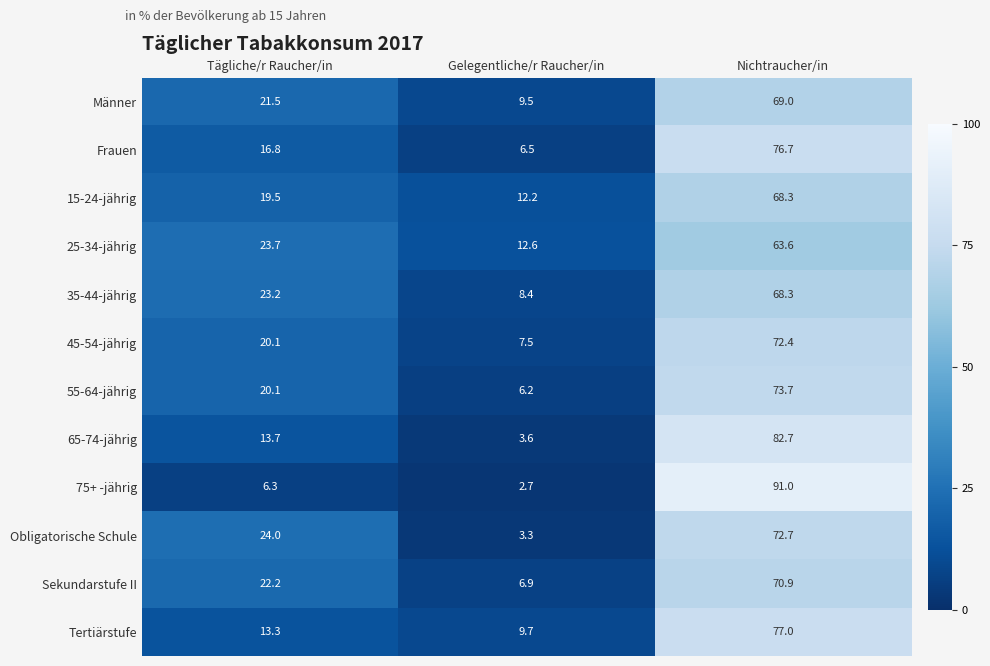

At which label does 65-74-jährig first exceed 13?

Tägliche/r Raucher/in